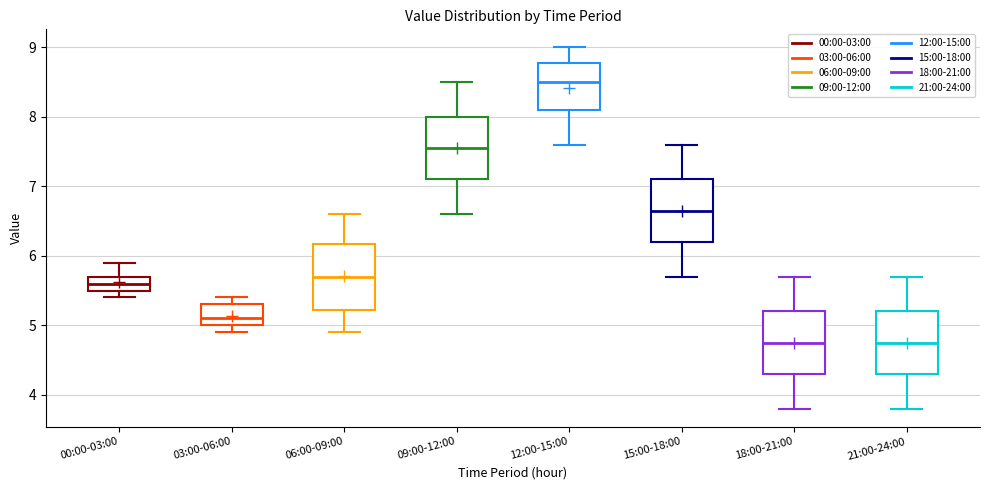

Where is the upper edge of the box for 15:00-18:00 on the y-axis? The values are not printed on the chart, so give them approximately, as read against the axis.

7.1